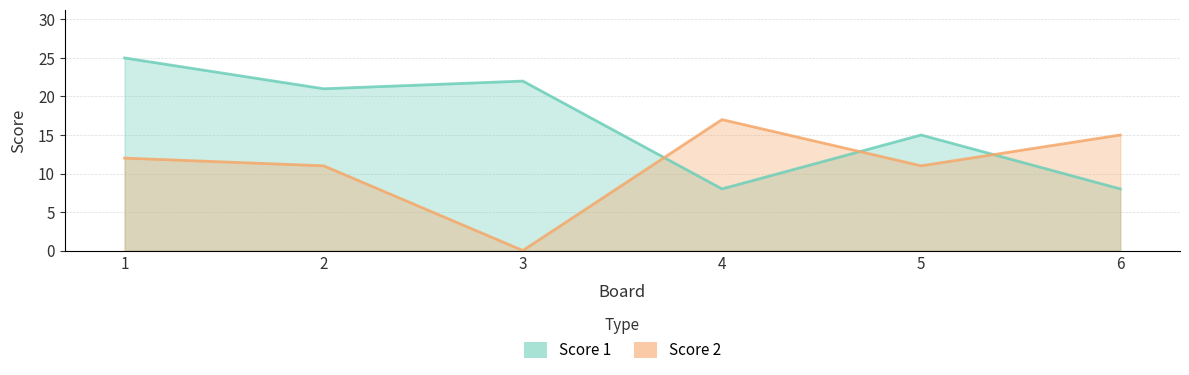

At which label does Score 1 reach its peak?

1